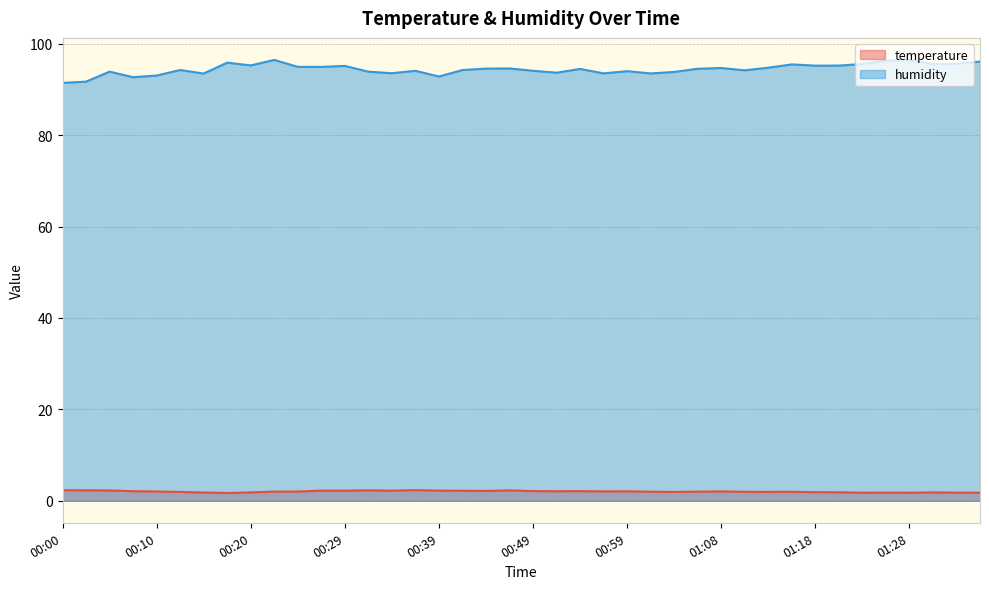

True or false: temperature and humidity cross at least once.

False